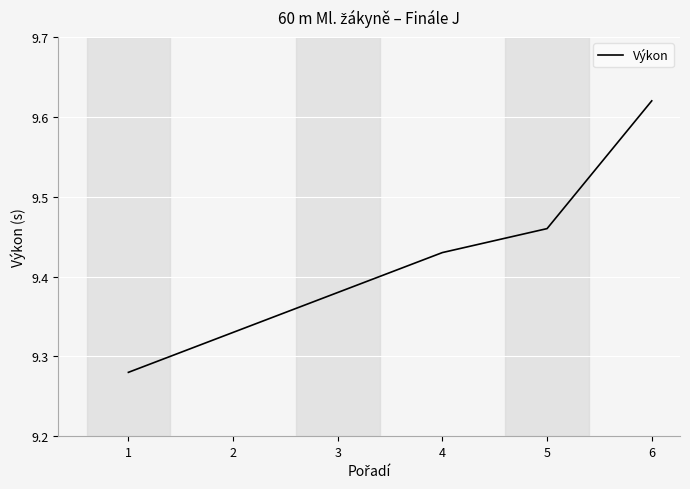

Is this an area chart (filled region under the line)?

No